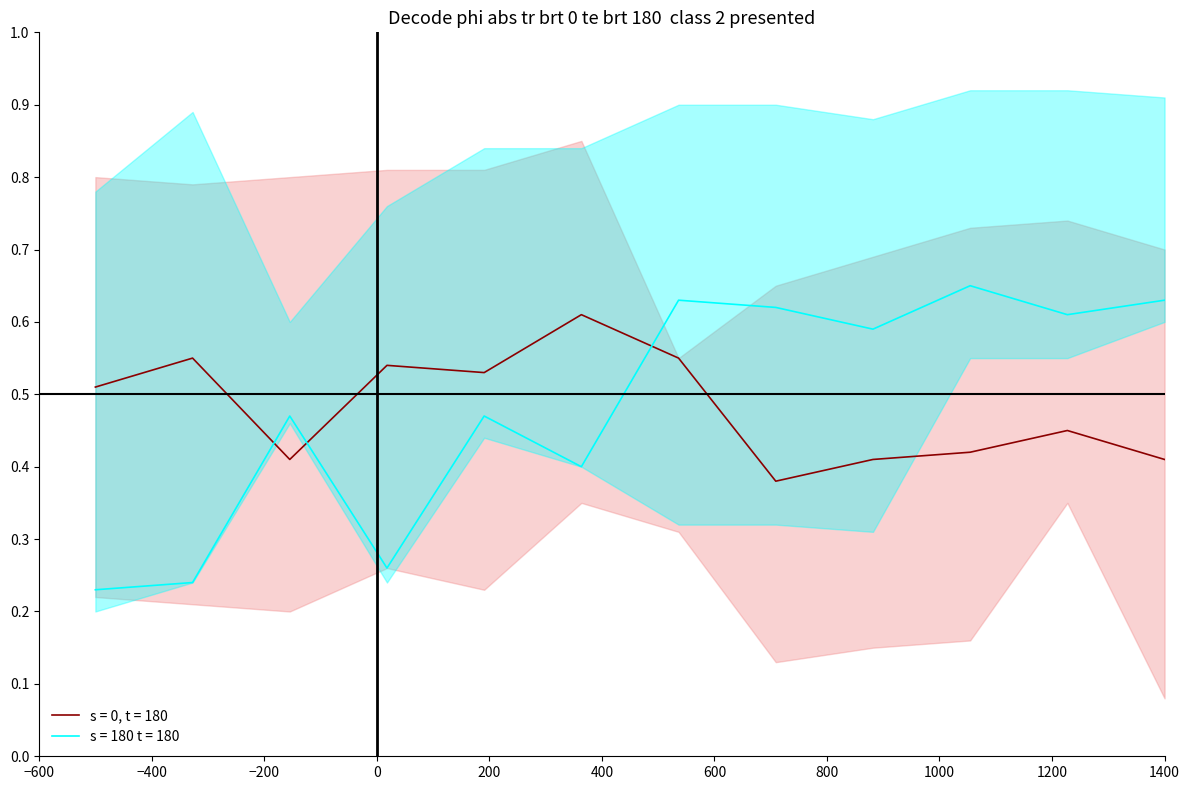

How many times do s = 180 t = 180 and s = 0, t = 180 cross each other?

3